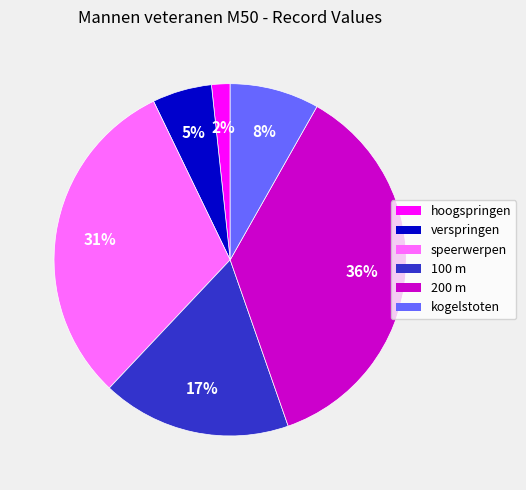

Combined, do verspringen and kogelstoten account for over 50%?

No